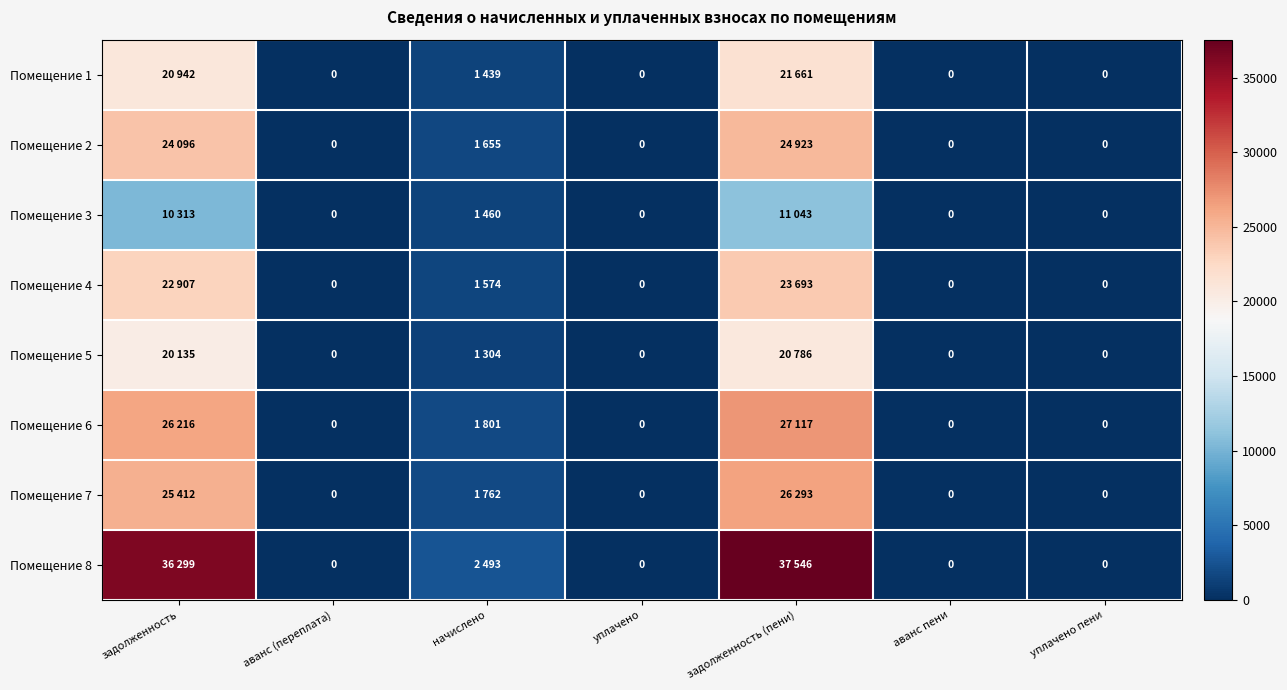

Is it true that Помещение 8 equals 0.0 at аванс пени?

True